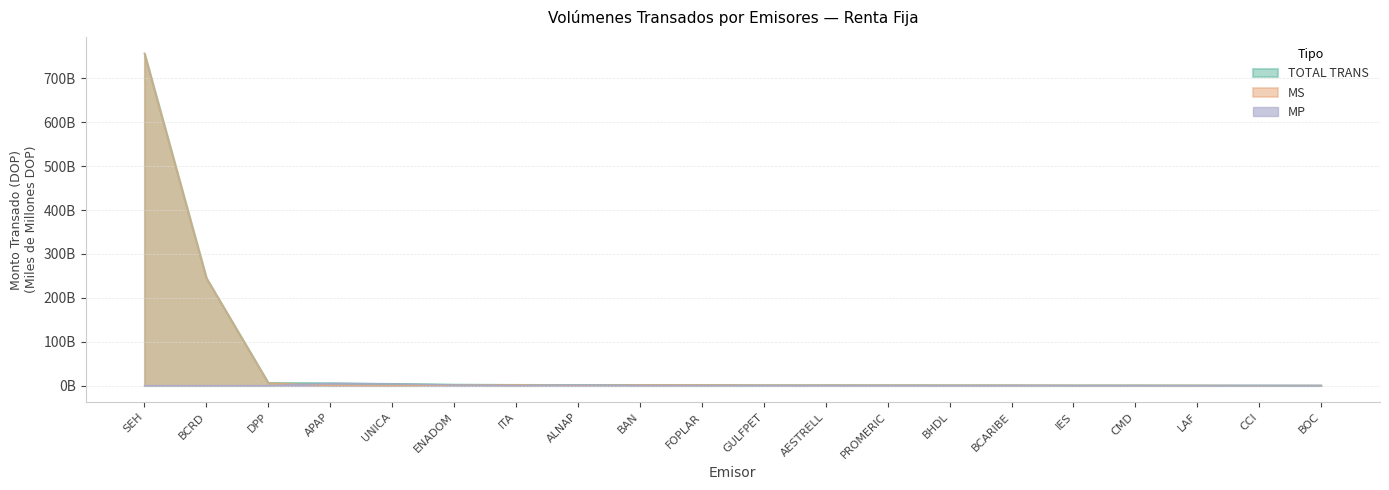

Which series has the widest spread of values?

MS